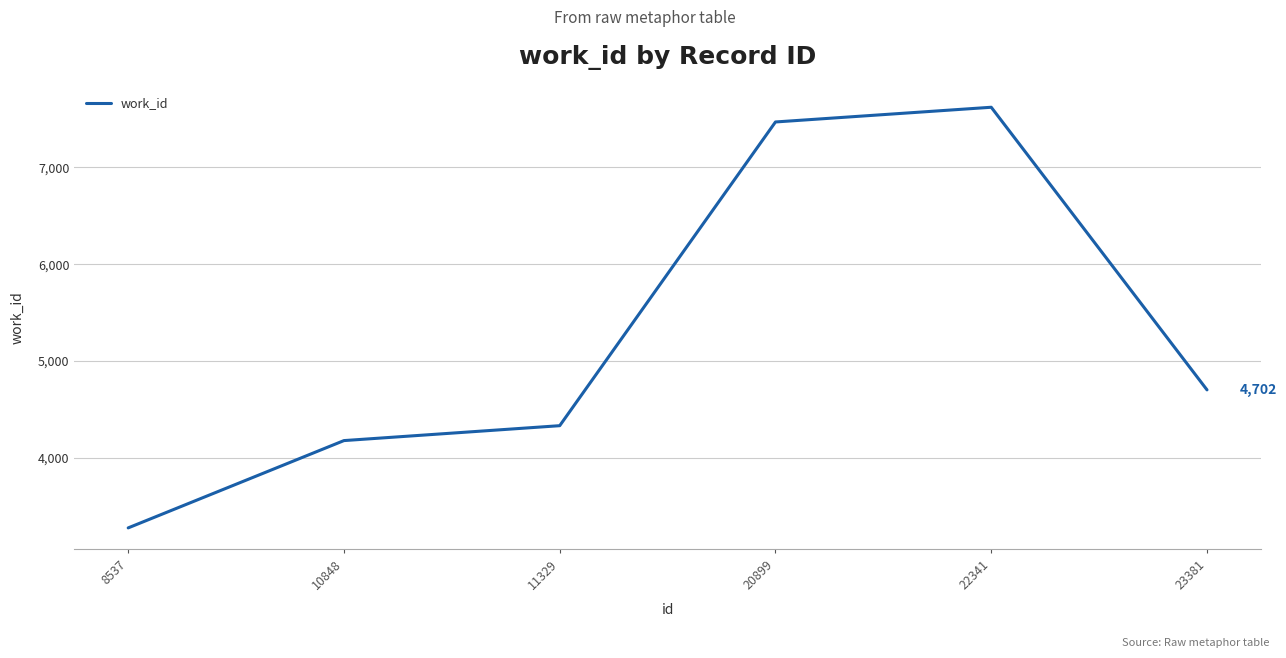

Which category has the highest value across all series?

22341